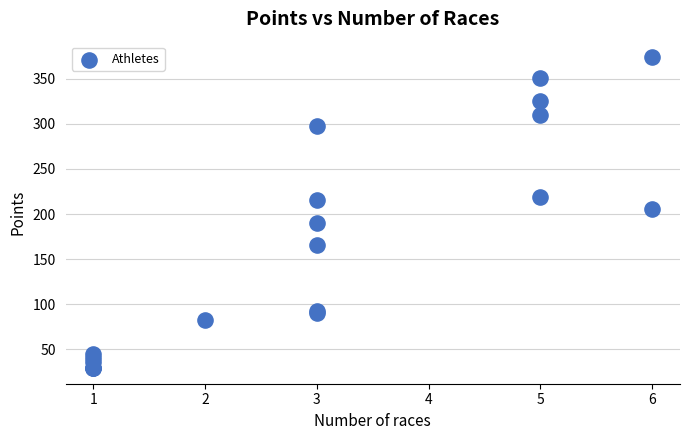

What Y value in the scatter plot is closest to 201?

206